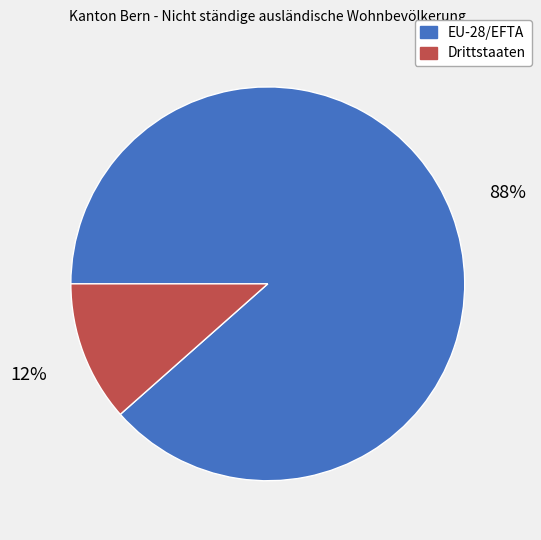

Rank the categories by value from highest to lowest.

EU-28/EFTA, Drittstaaten